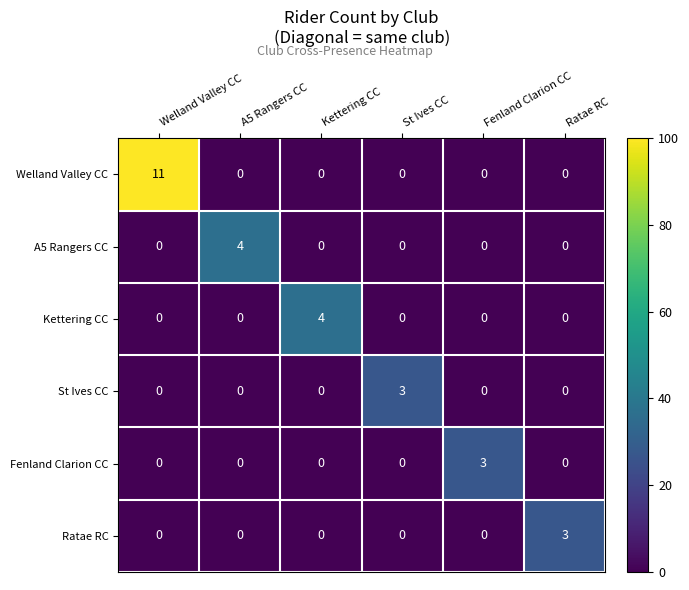

Count the A5 Rangers CC values in the range 0 to 1.

5